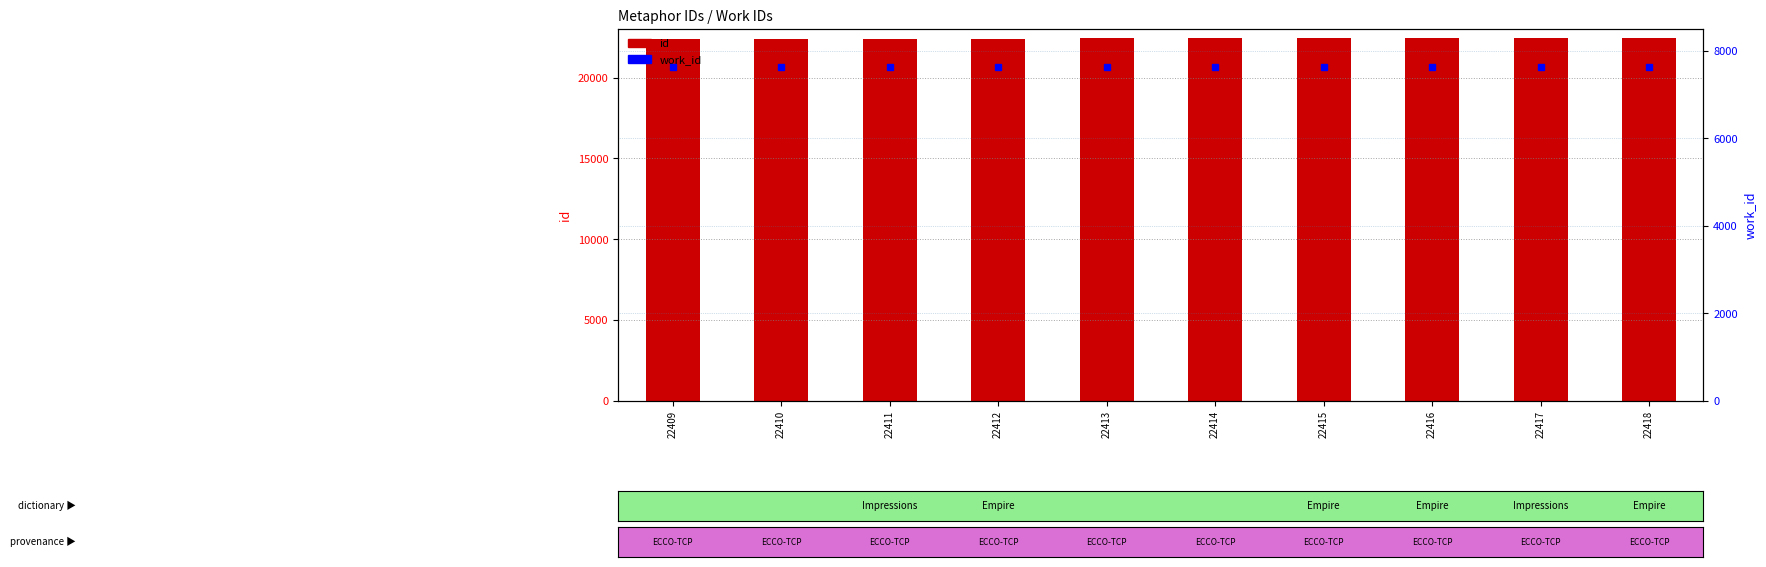

Where is work_id nearest to the value 7629?

22409